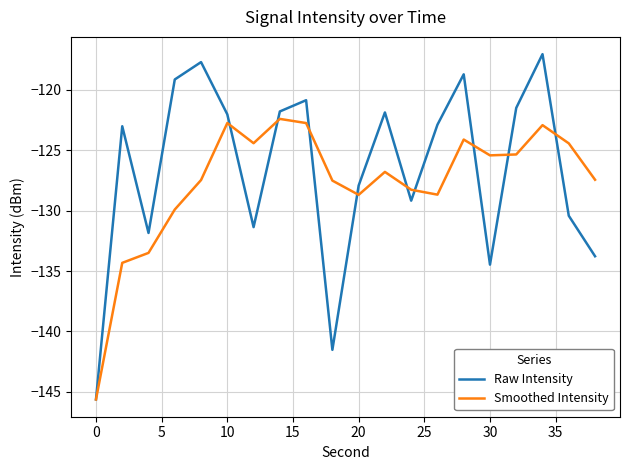

List the series in order of their peak value, highest first.

Raw Intensity, Smoothed Intensity